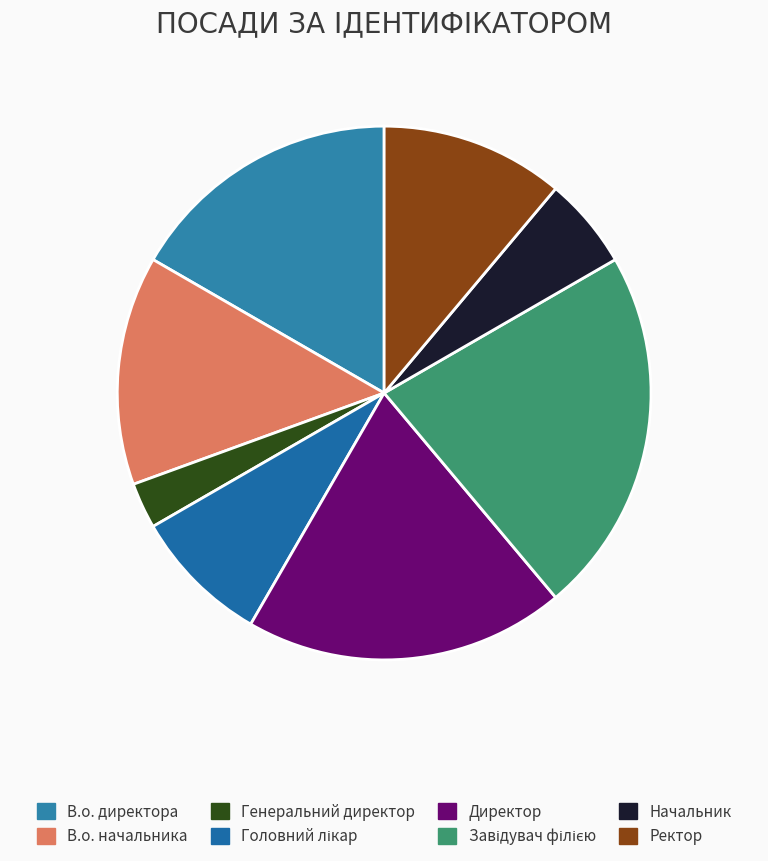

How many slices are in this pie chart?

8